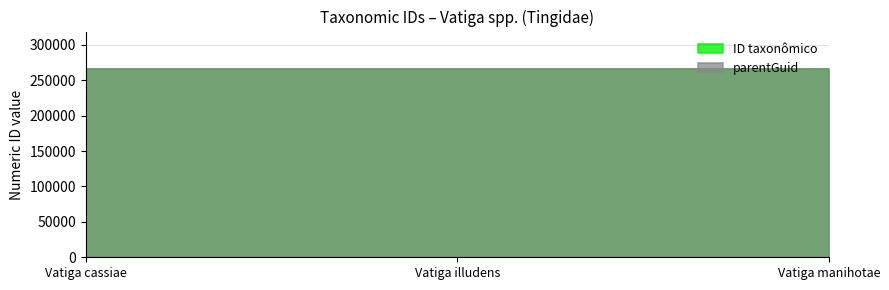

The value at Vatiga illudens is 345713. True or false?

False